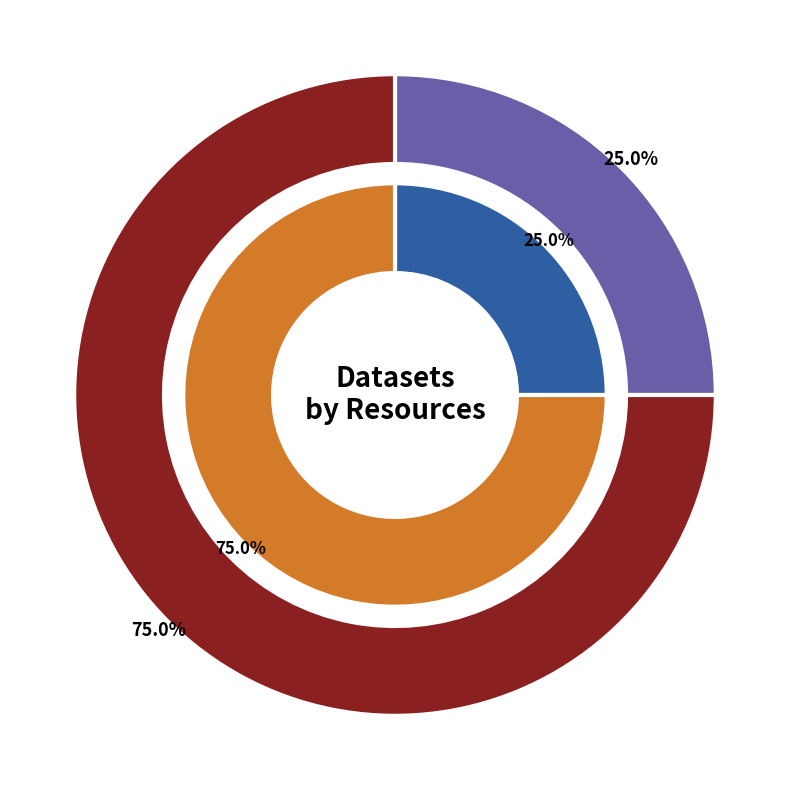

Which category accounts for the majority?

Freguesias de Portugal